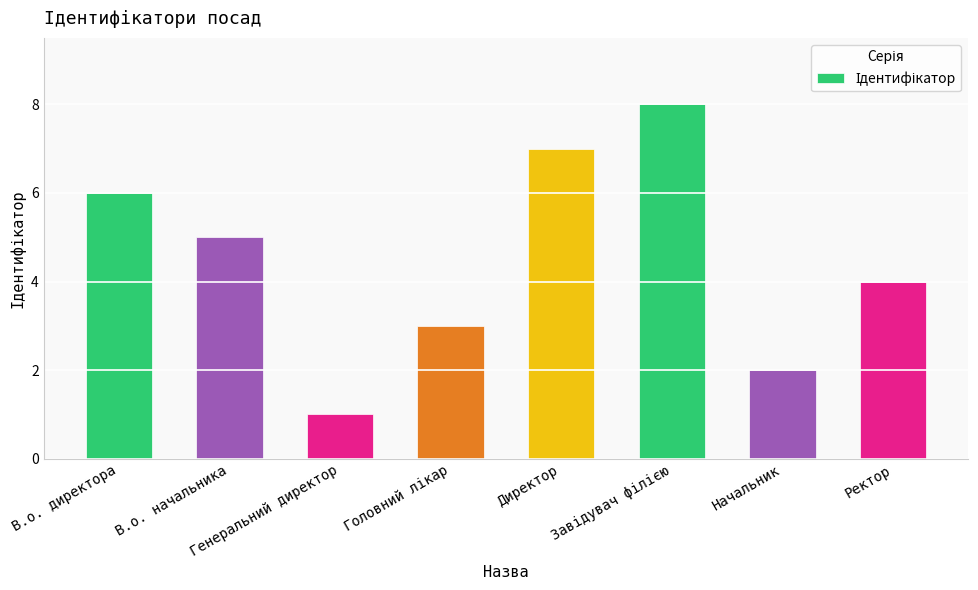

Are the bars grouped side by side (vs. stacked)?

No